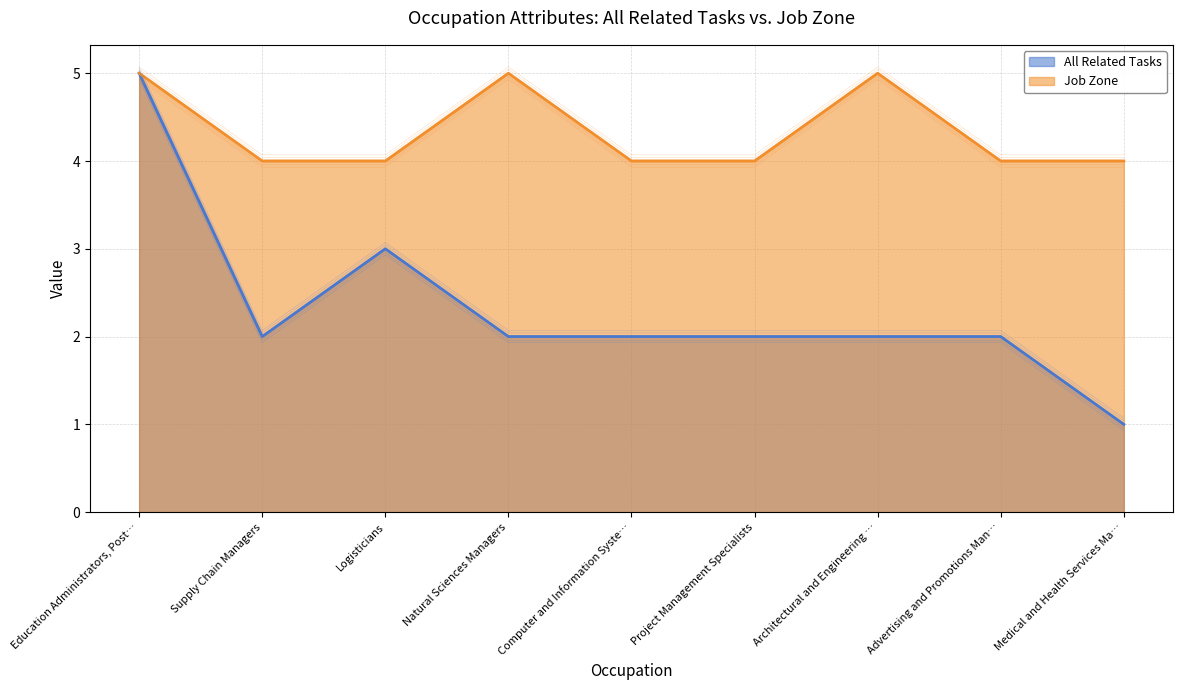

The value of Job Zone at Natural Sciences Managers is 1.6. True or false?

False